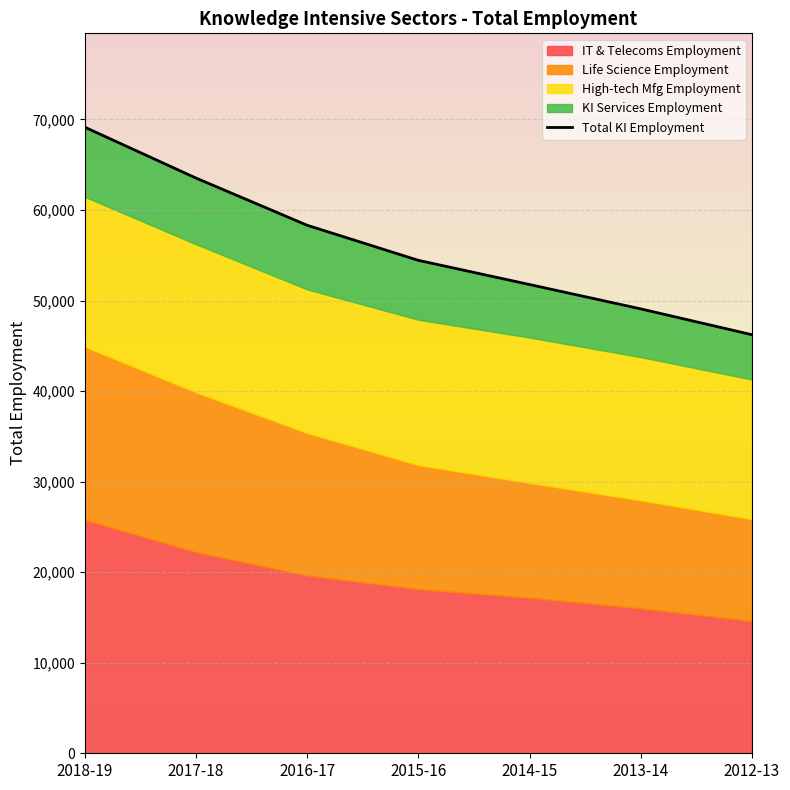

What is the difference between the maximum and minimum values?

22914